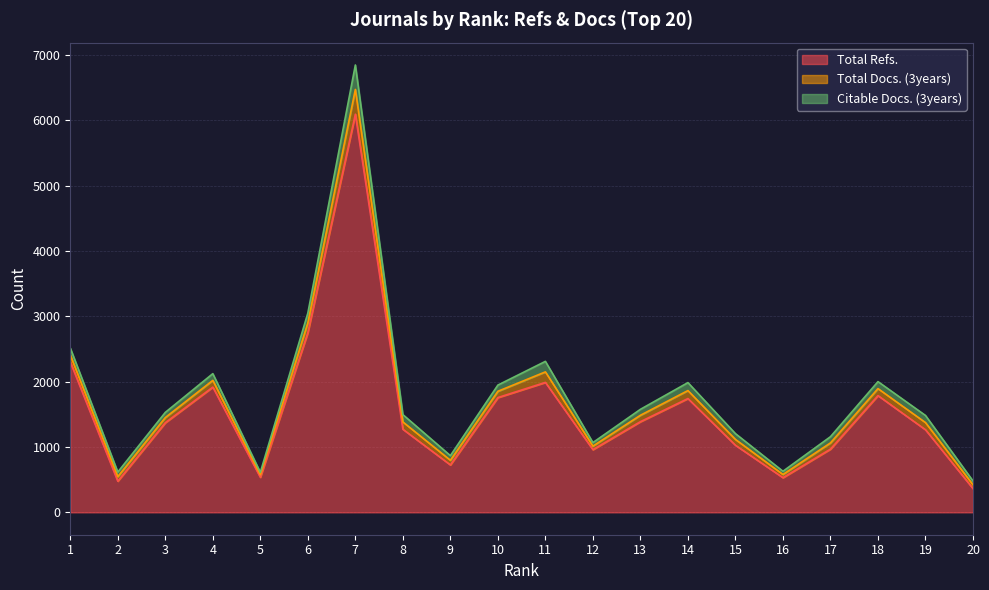

What is the minimum value shown in the chart?

38